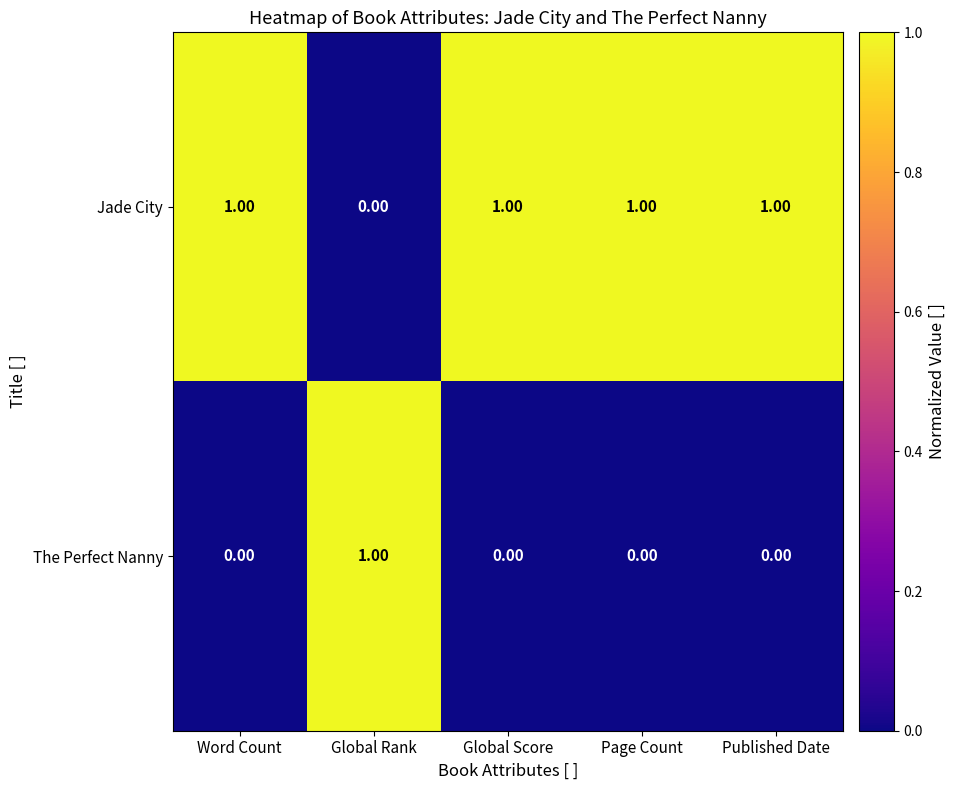

Where is Jade City nearest to the value 0?

Global Rank